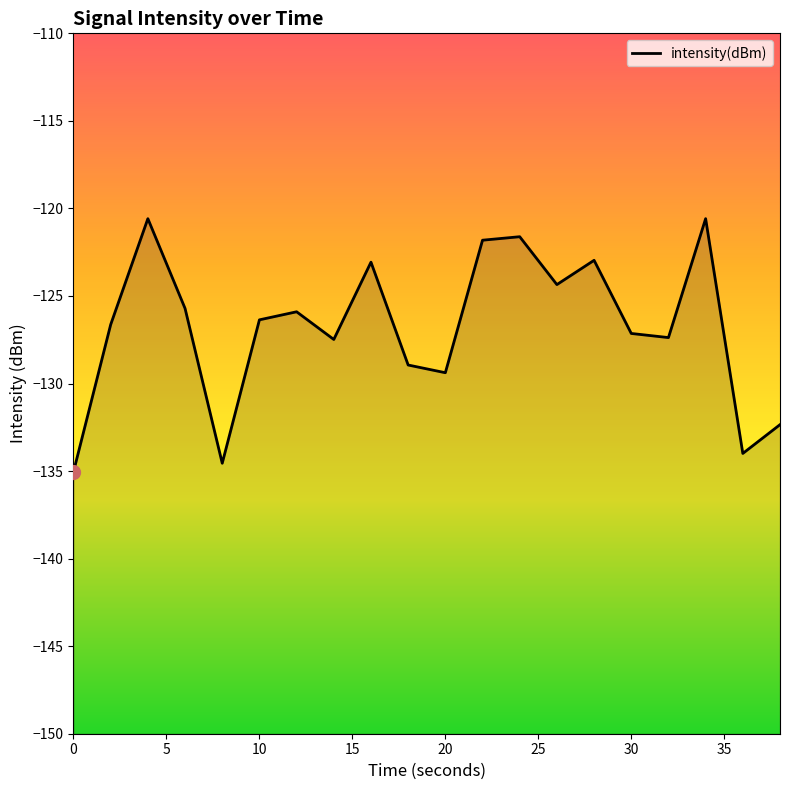

What is the difference between the maximum and minimum values?

14.5